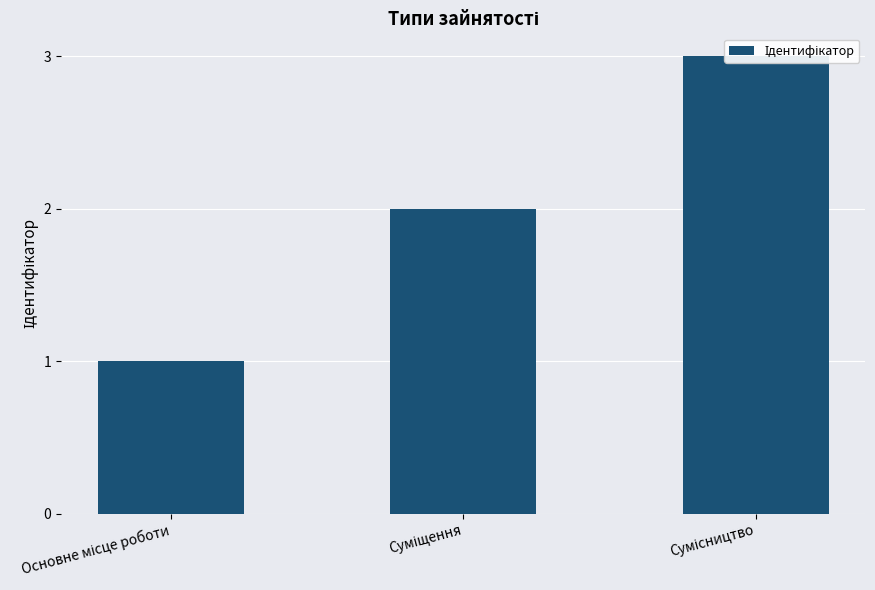

Are the bars grouped side by side (vs. stacked)?

No